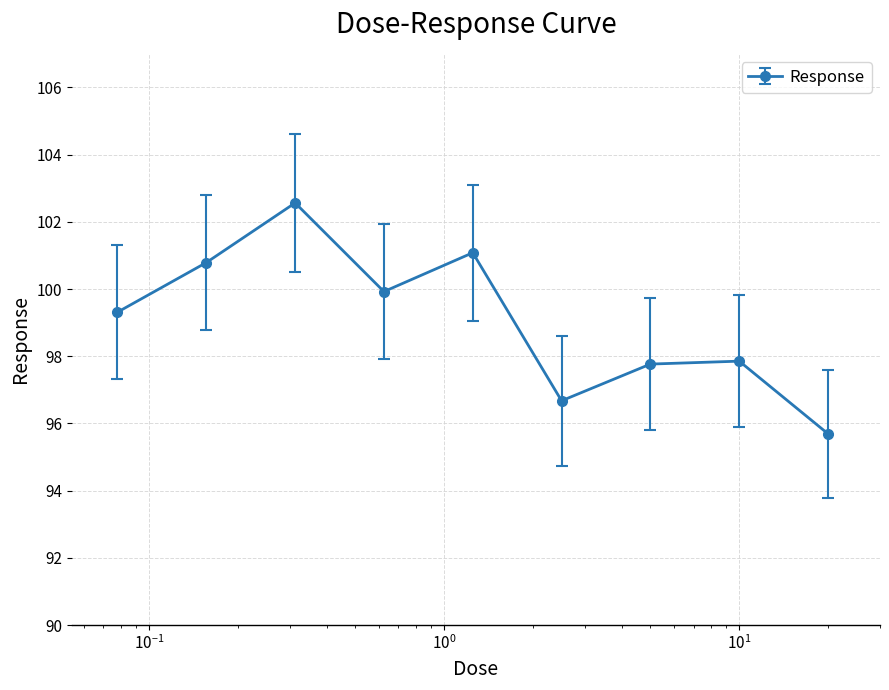

Reading left to right, what are all the values shown in this chart?

99.3	100.8	102.6	99.9	101.1	96.7	97.8	97.9	95.7